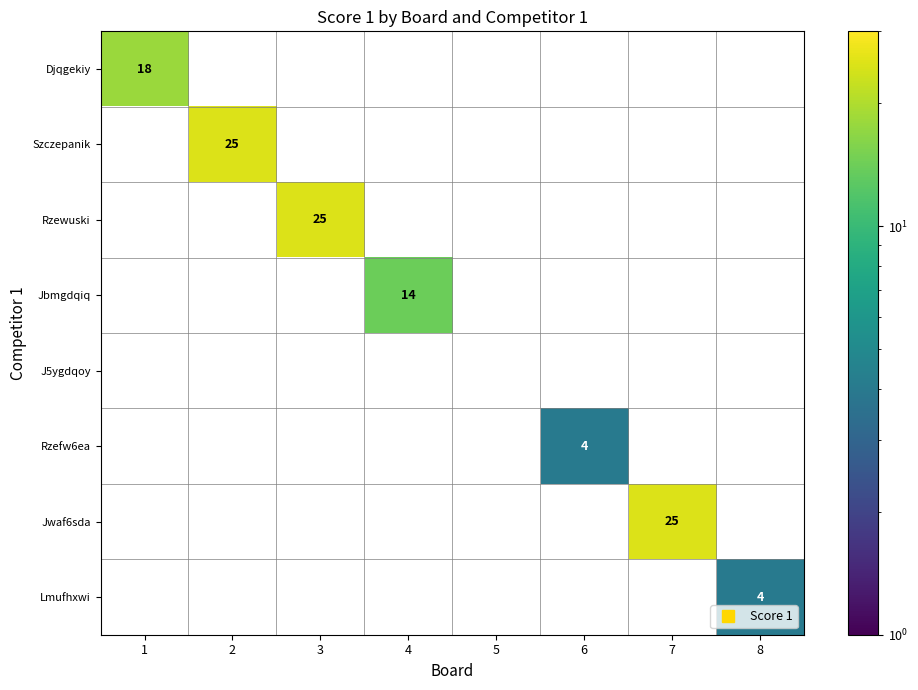

List the labels in order of Szczepanik value, smallest first.

1, 2, 3, 4, 5, 6, 7, 8